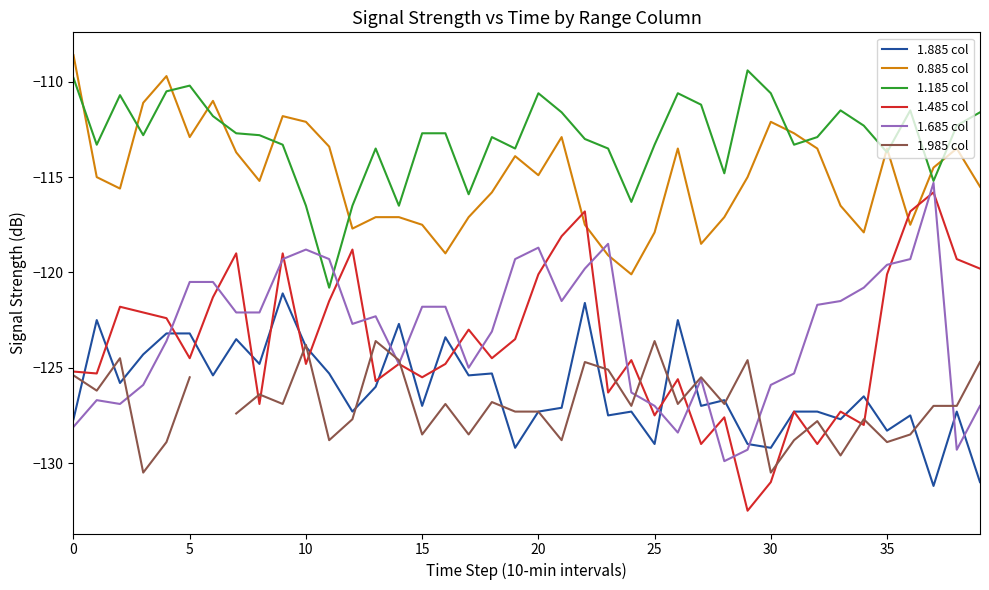

What is the label of the 31st point from the left?

30